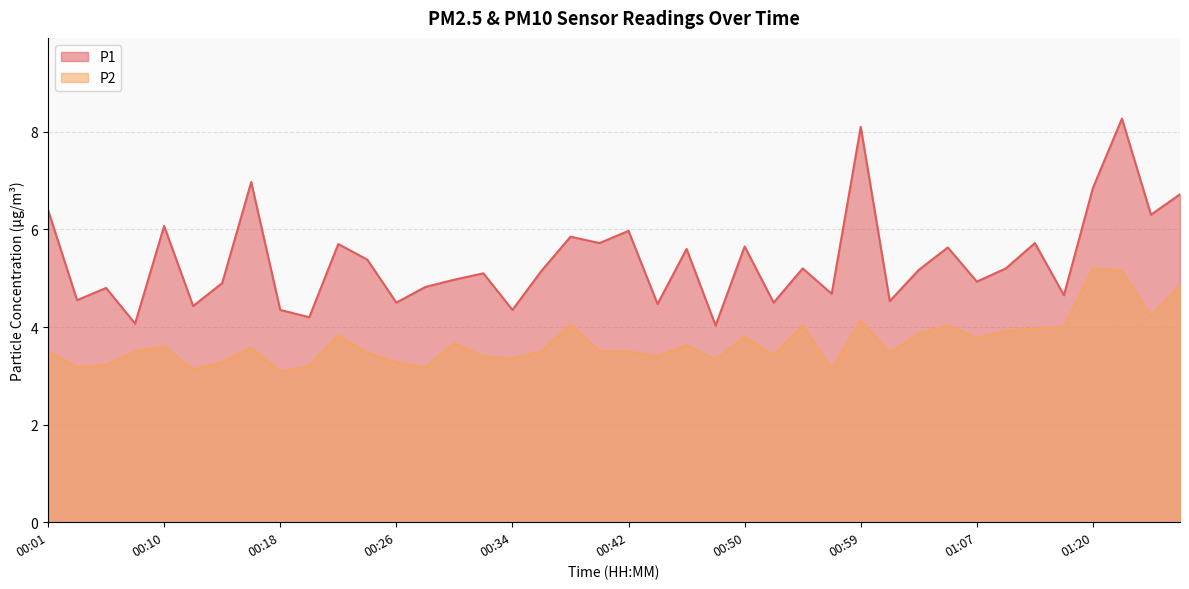

Which has a higher value, 00:34 or 00:36?

00:36